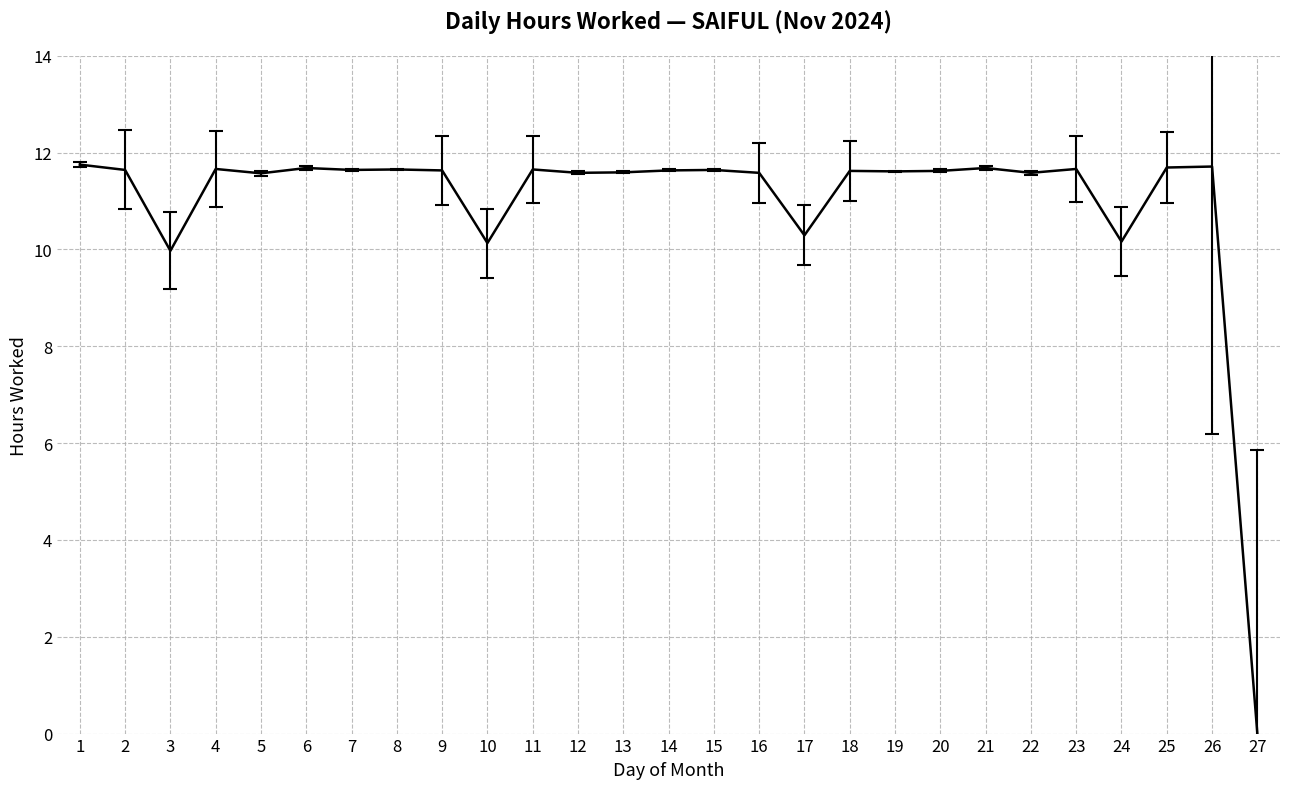

The chart shows a value of 11.6 at 20. True or false?

True